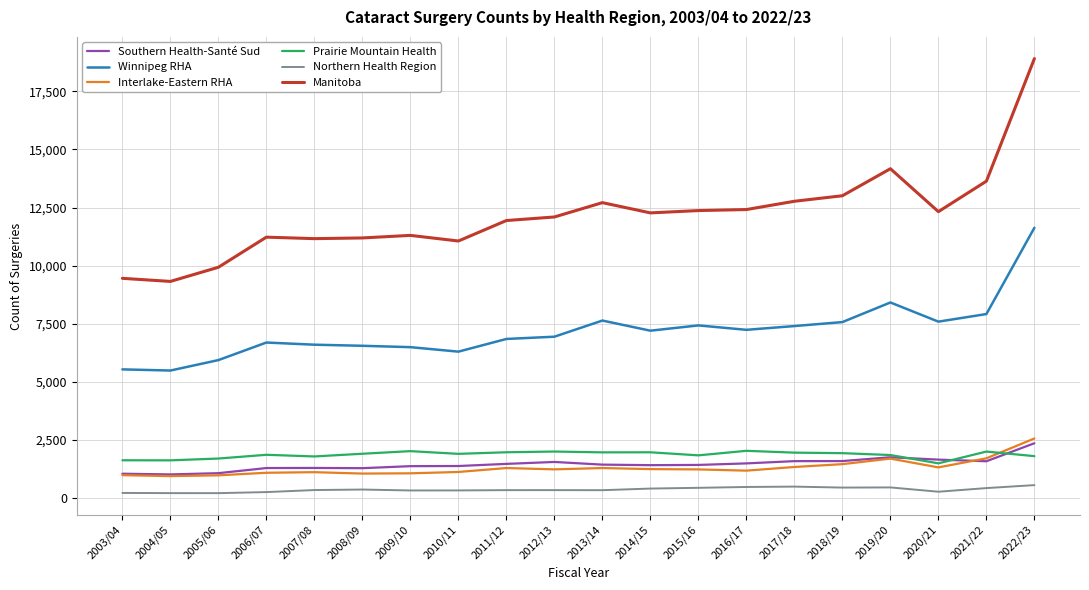

Which series has the widest spread of values?

Manitoba